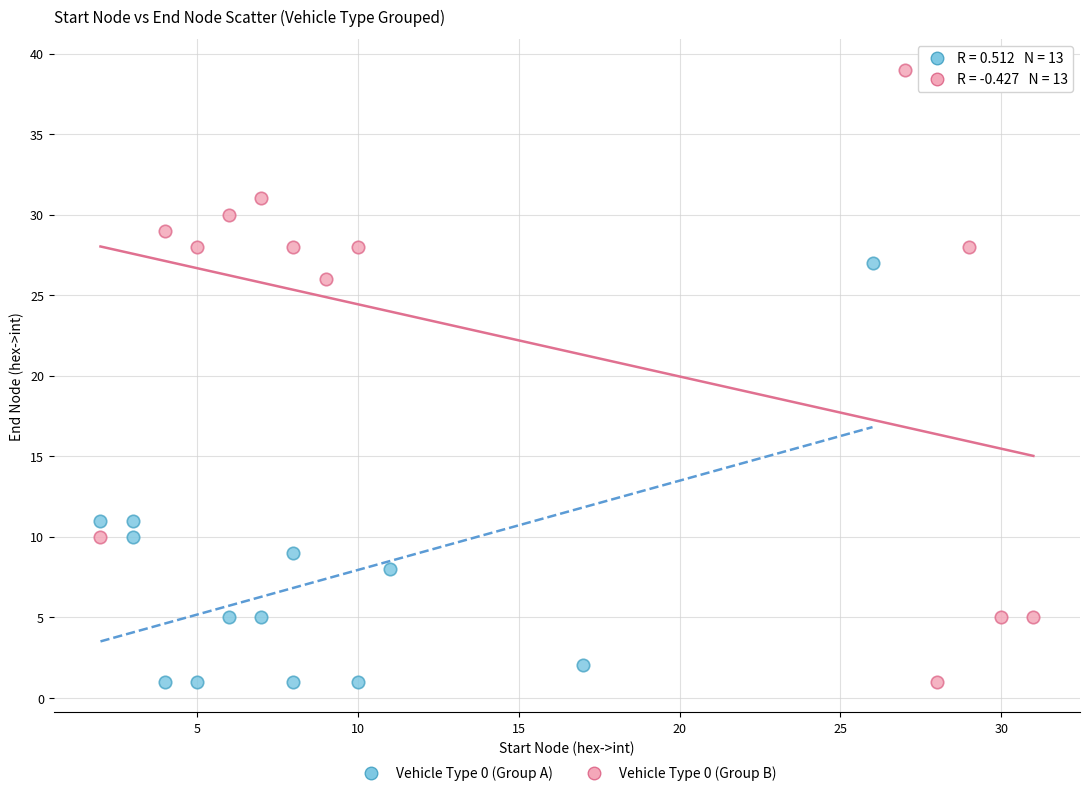

Which series has the widest spread of Y values?

Vehicle Type 0 (Group B)